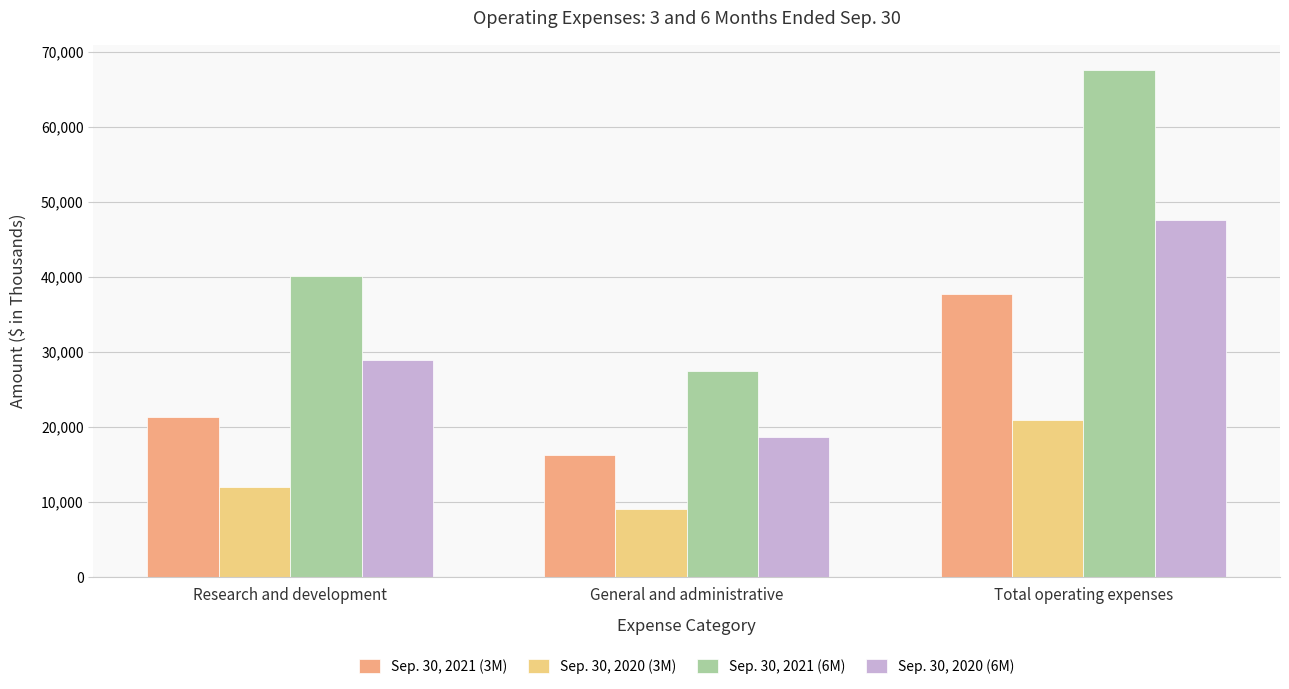

What is the minimum value shown in the chart?

8998